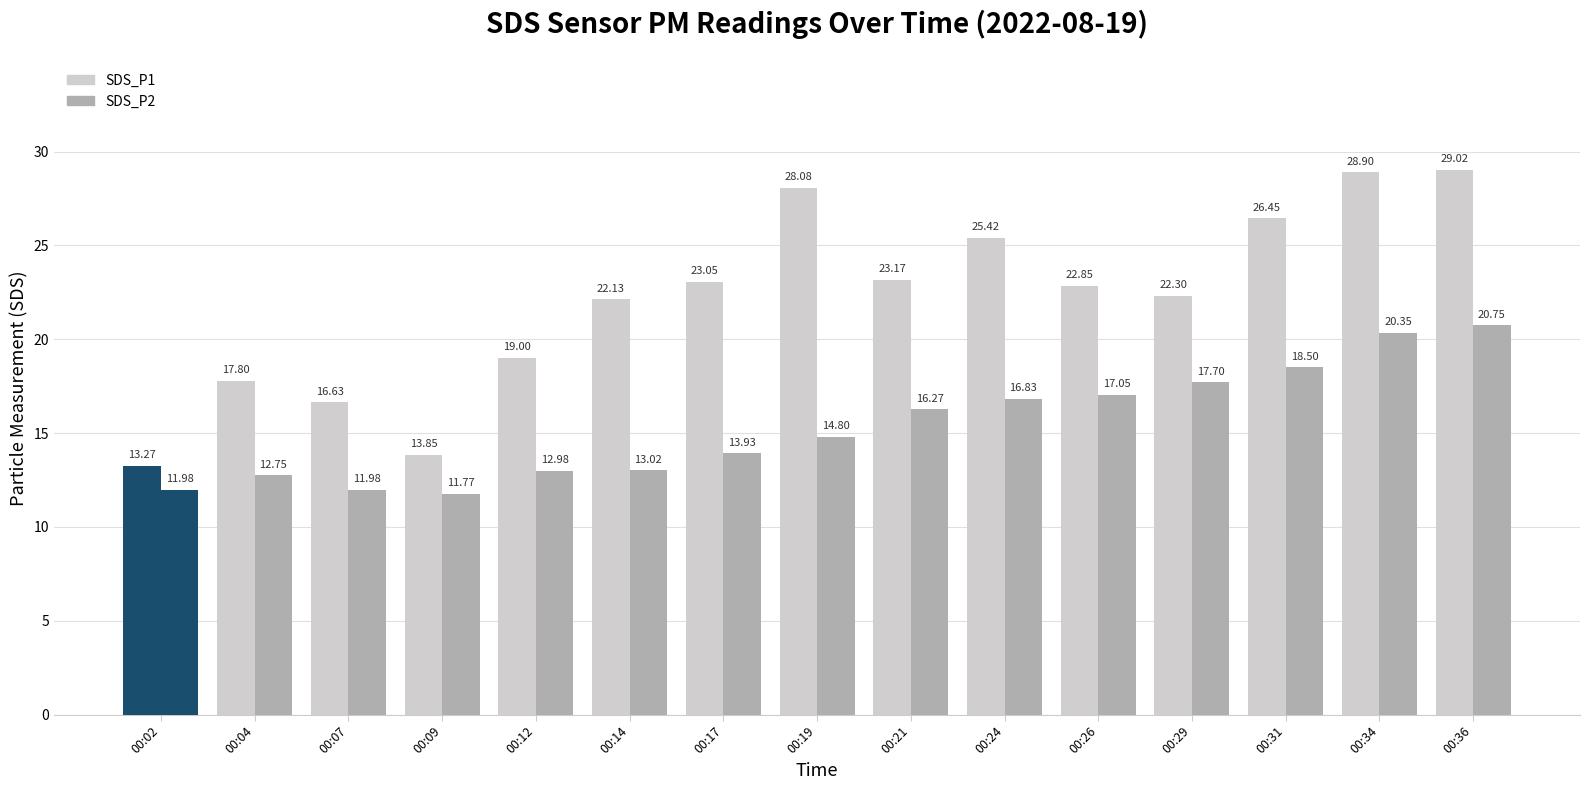

At how many categories does at least one series exceed 26?

4